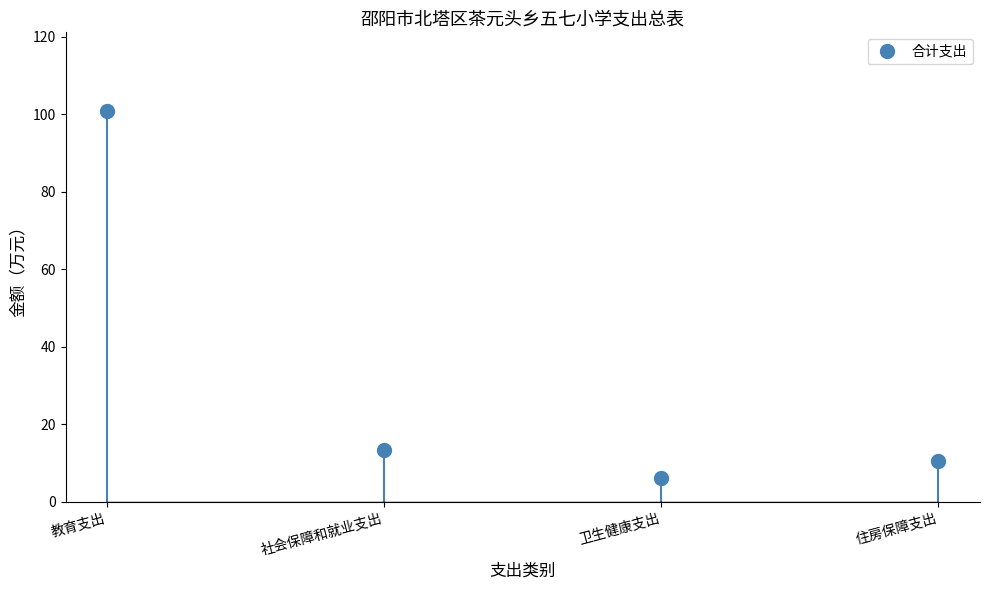

The value at 卫生健康支出 is 9.7. True or false?

False